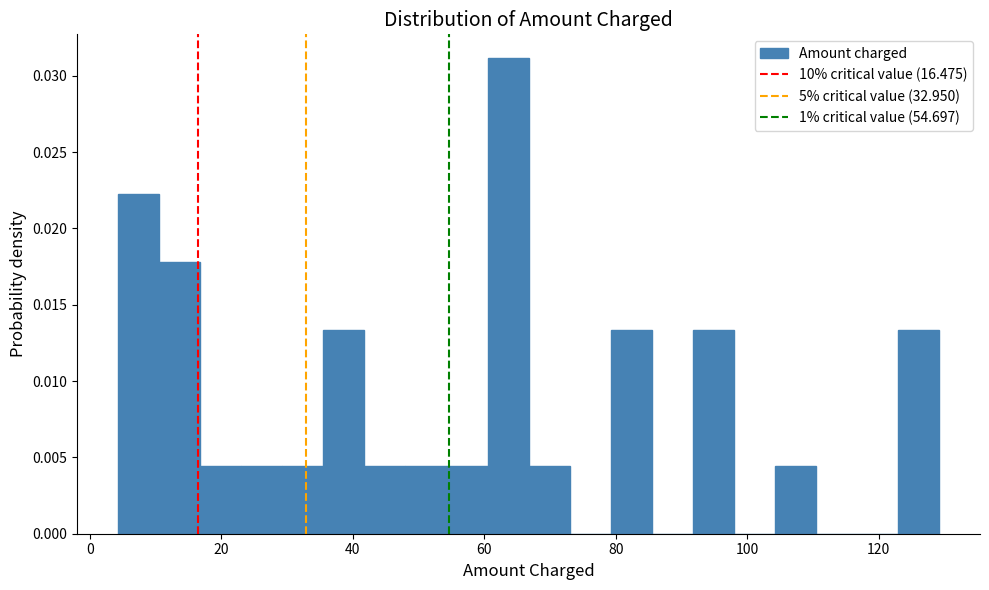

Around what value on the x-axis is the tallest bar? Give the approximate position of its centre, as read against the axis.

64